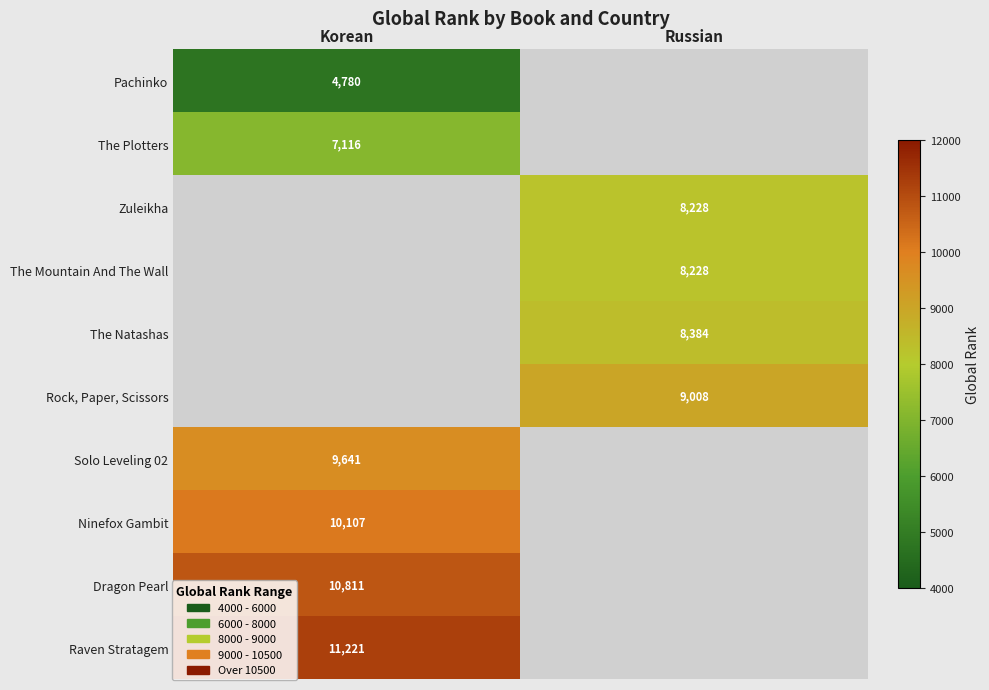

What is the greatest value displayed?

11221.0